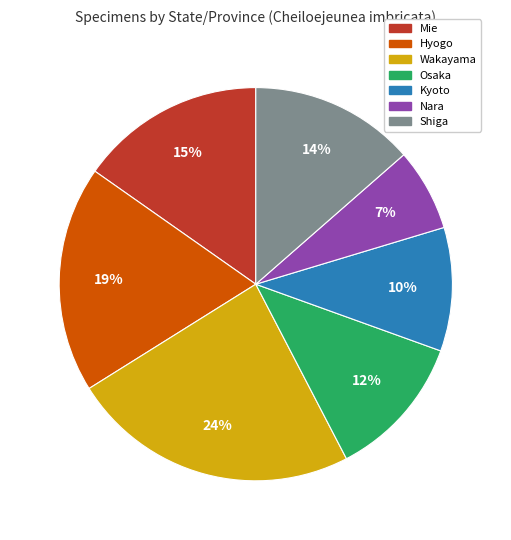

How many segments does this pie chart have?

7